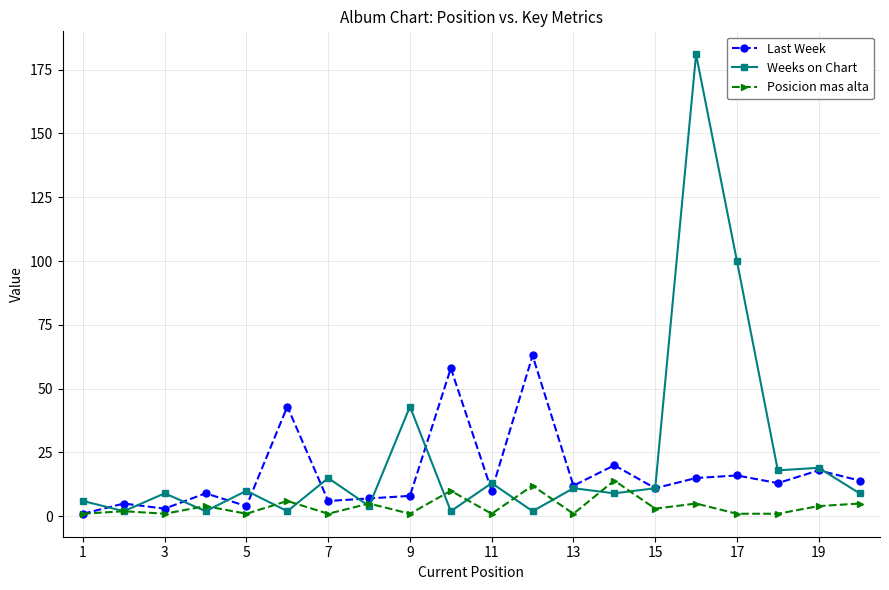

True or false: Weeks on Chart has more than 0 points higher than both neighbors.

True